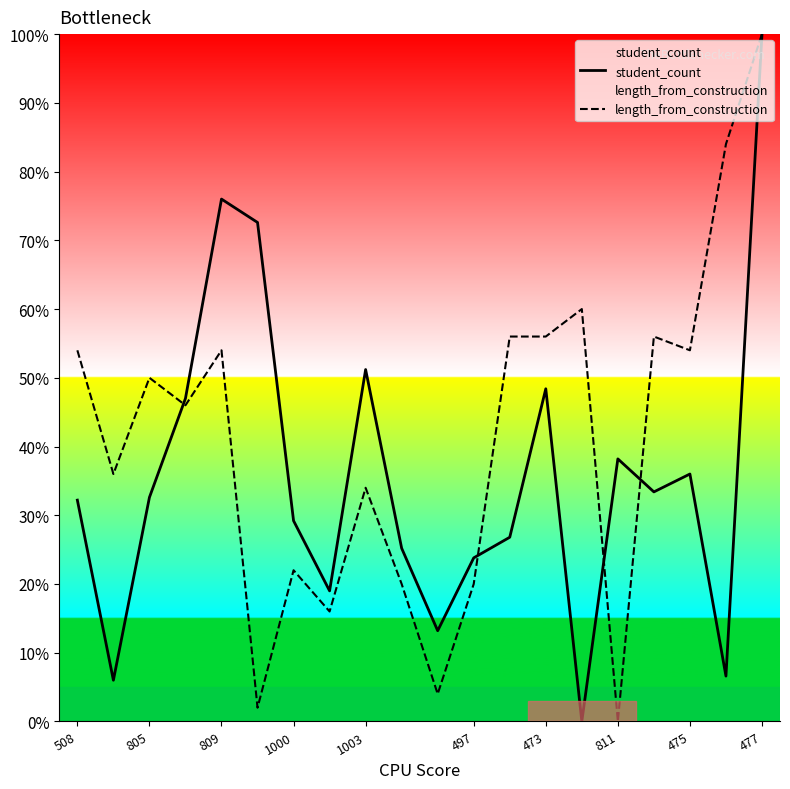

Is it true that student_count equals 76.0 at 809?

True